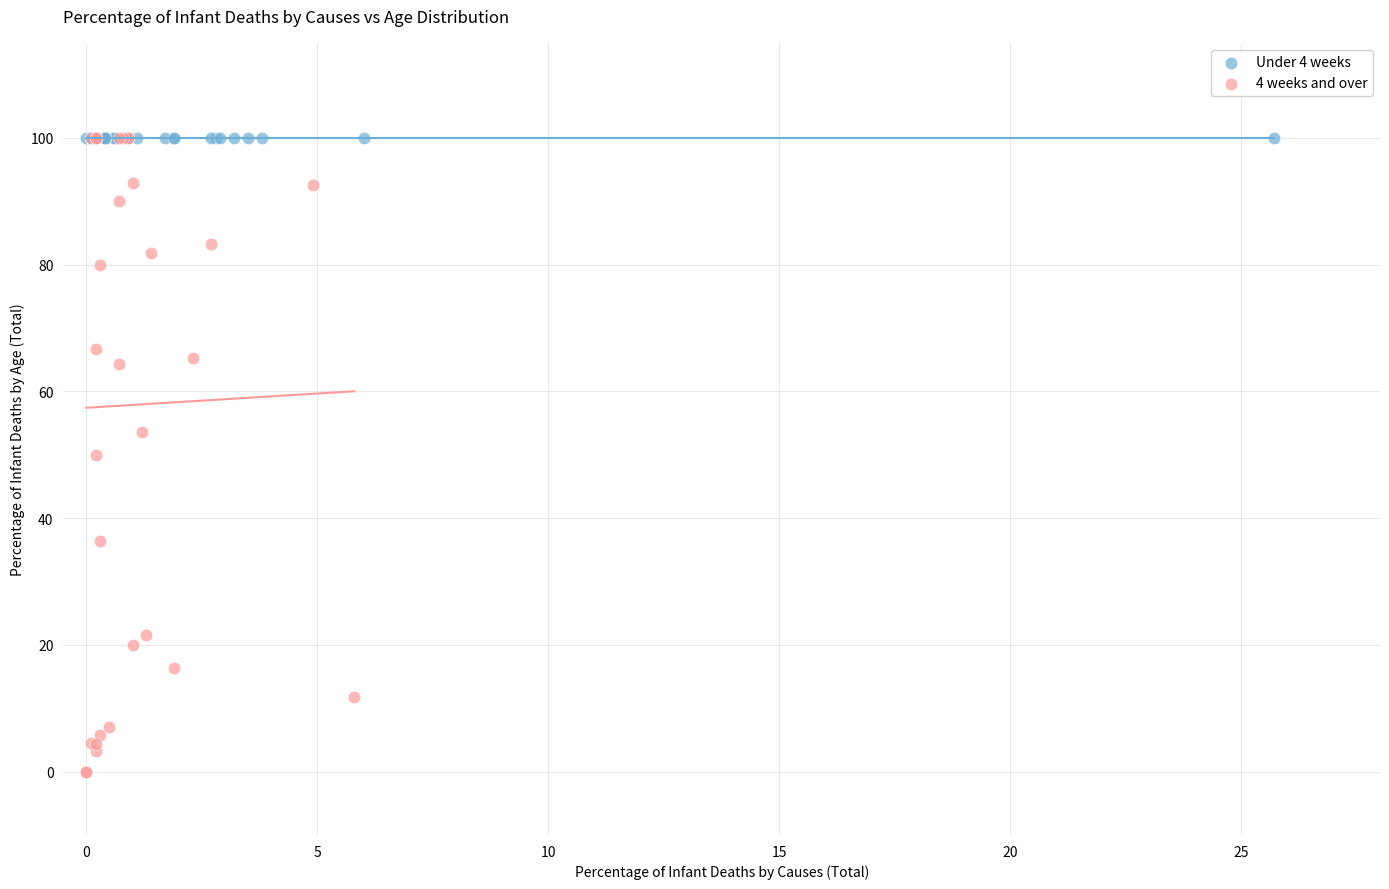

Which series contains the lowest Y value?

4 weeks and over